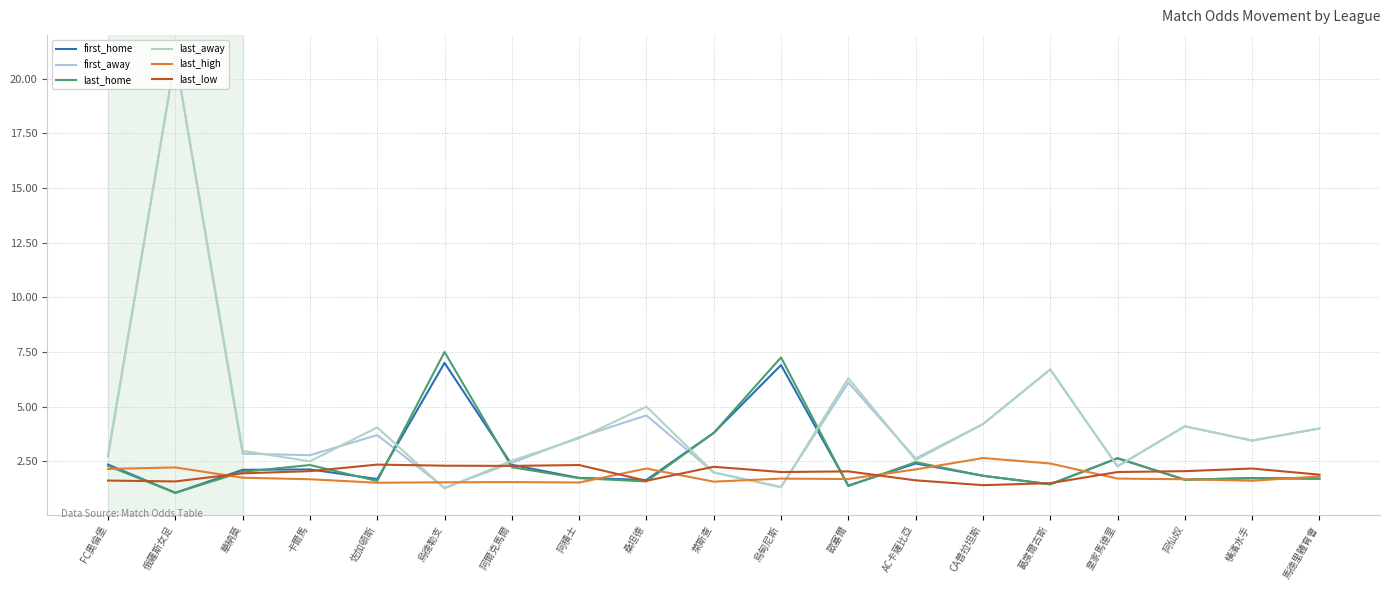

What is the average value of the last_high series?

1.8